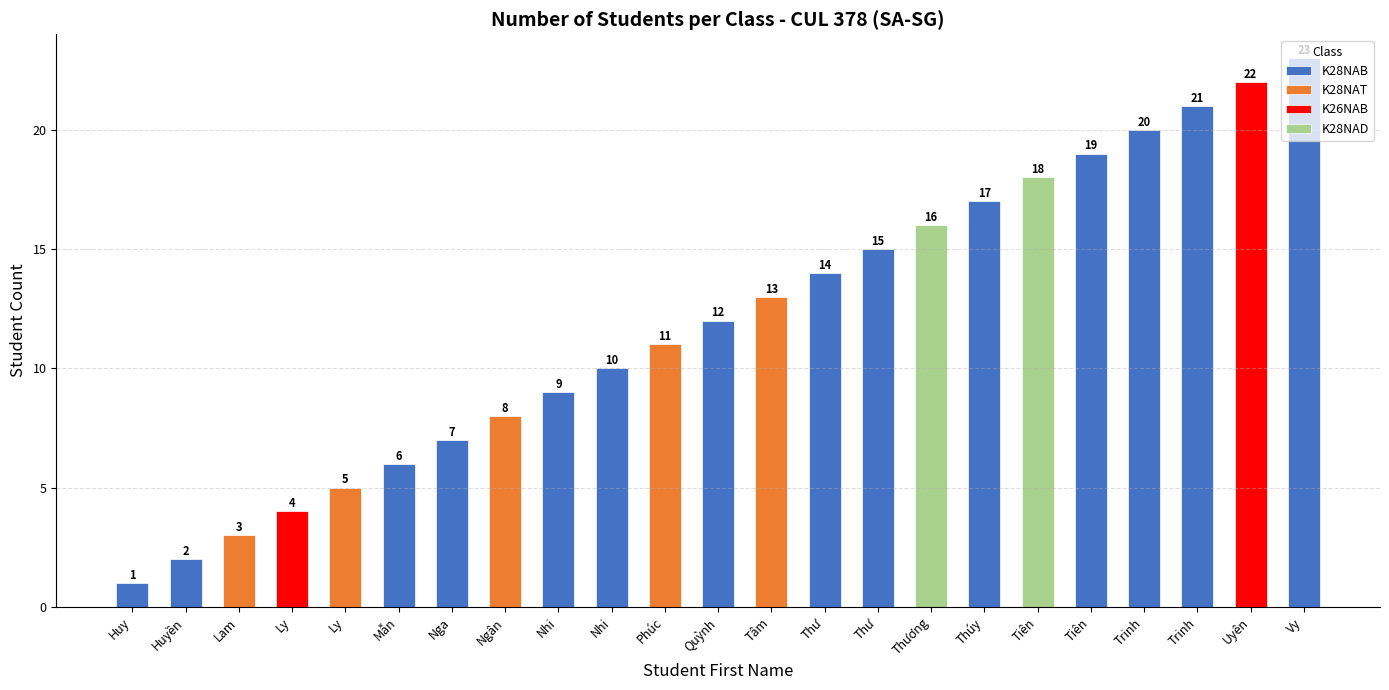

List the labels in order of value, smallest first.

Huy, Huyền, Lam, Ly, Ly, Mẫn, Nga, Ngân, Nhi, Nhi, Phúc, Quỳnh, Tâm, Thư, Thư, Thương, Thúy, Tiên, Tiên, Trinh, Trinh, Uyên, Vy